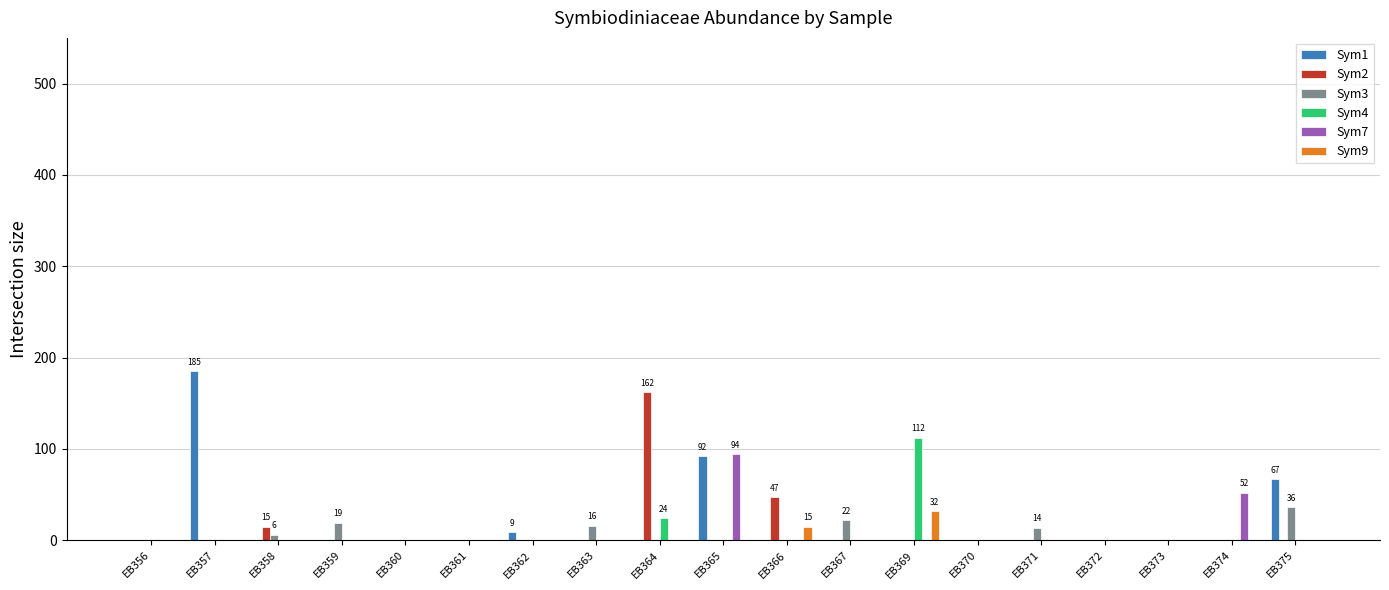

What is the maximum value for Sym9?

32